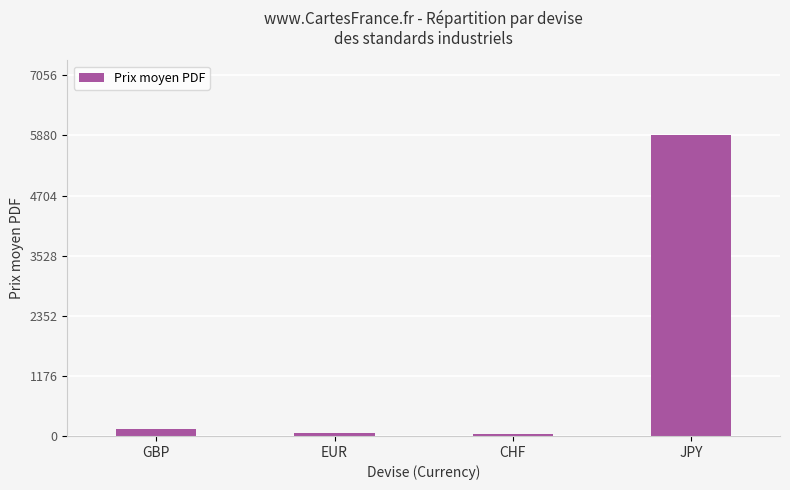

What position from the left is EUR?

2